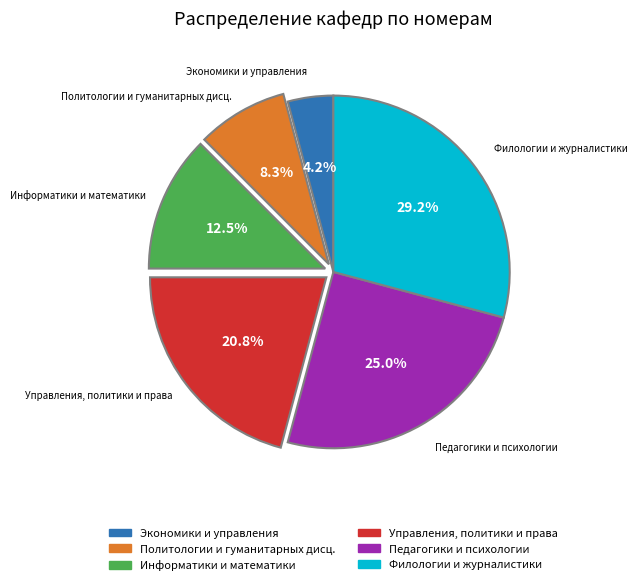

Is there a majority slice in this chart?

No